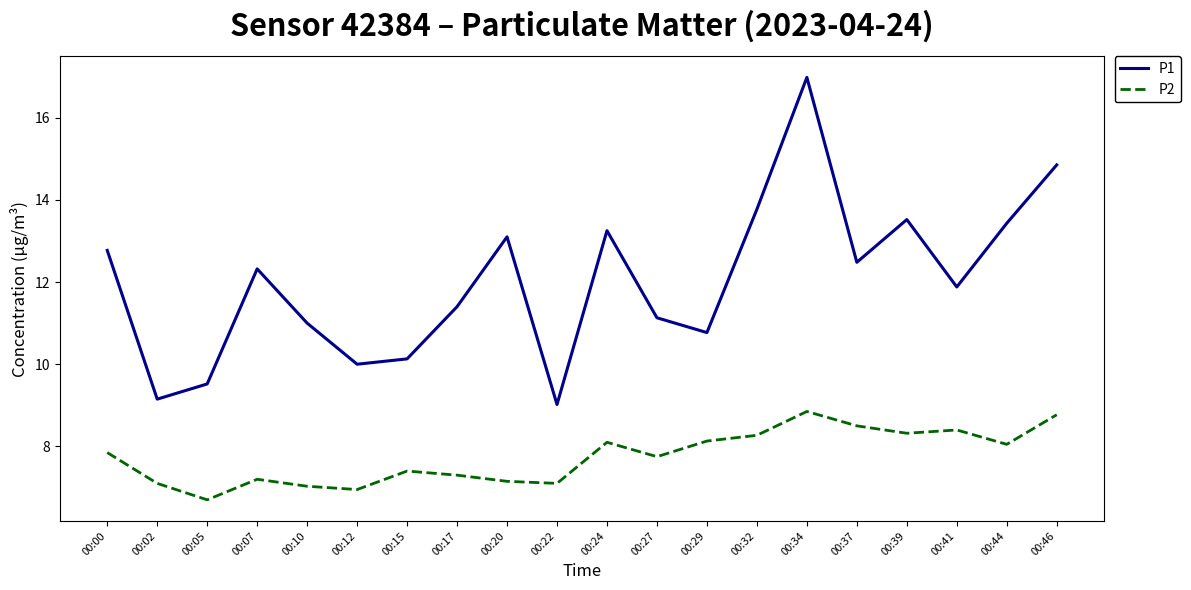

True or false: P2 and P1 cross at least once.

False